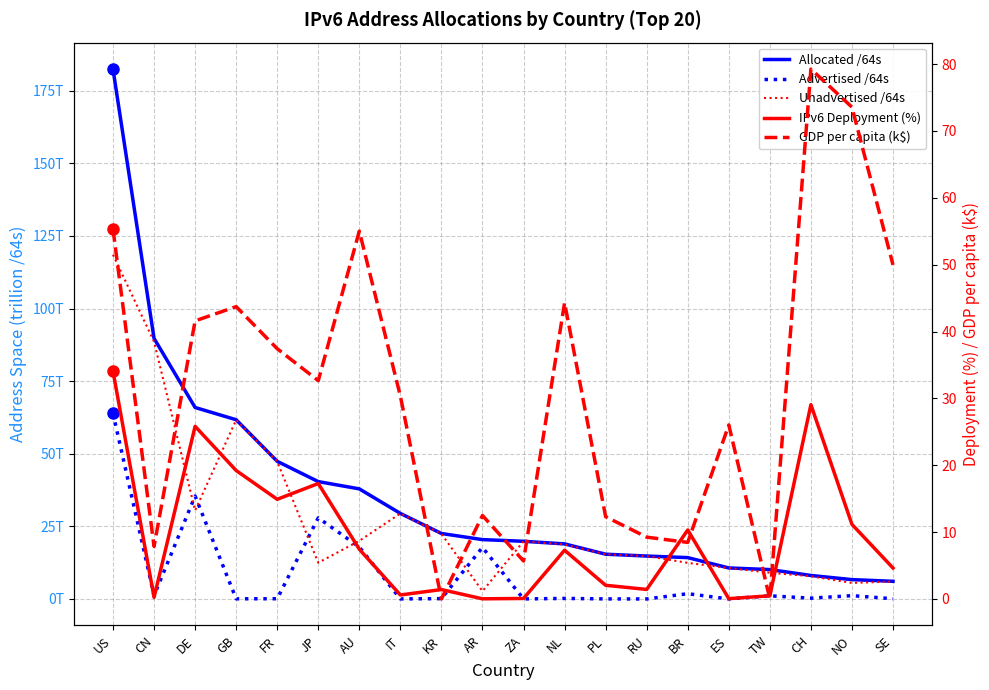

What position from the right is CN?

19